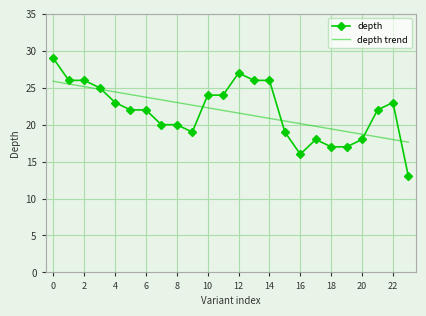

Reading left to right, list all the values displayed in this chart.

depth: 29.0	26.0	26.0	25.0	23.0	22.0	22.0	20.0	20.0	19.0	24.0	24.0	27.0	26.0	26.0	19.0	16.0	18.0	17.0	17.0	18.0	22.0	23.0	13.0
depth trend: 25.9	25.5	25.2	24.8	24.4	24.1	23.7	23.4	23.0	22.6	22.3	21.9	21.6	21.2	20.9	20.5	20.1	19.8	19.4	19.1	18.7	18.3	18.0	17.6